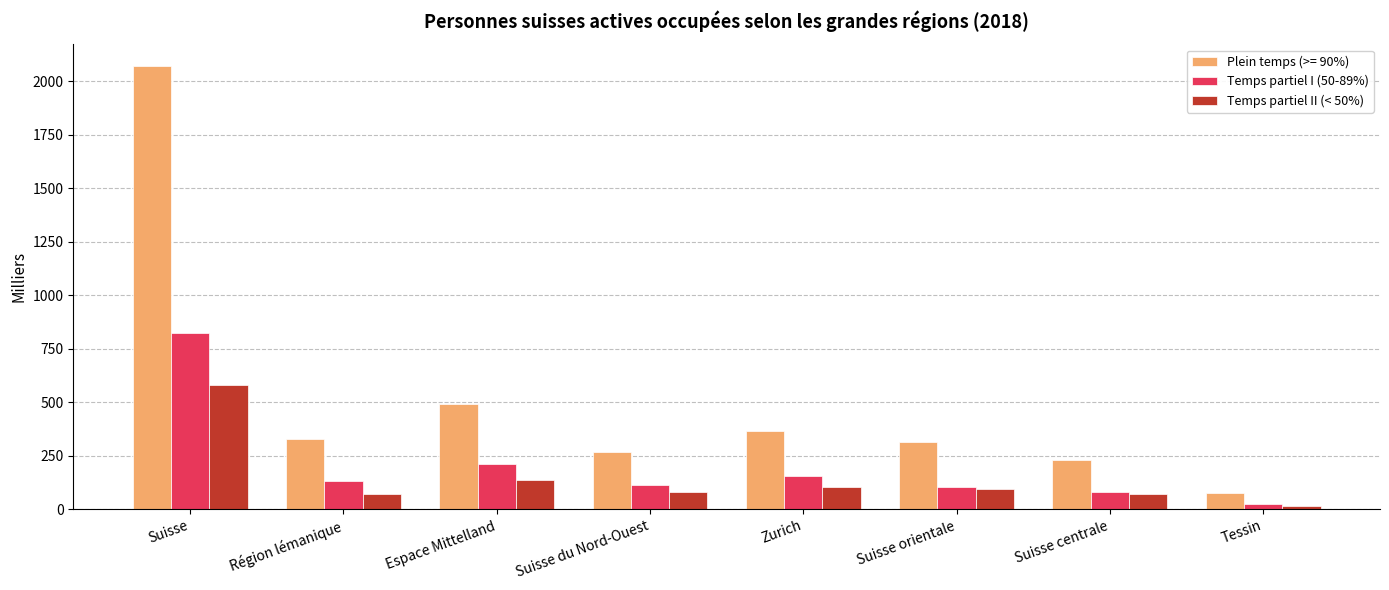

Is it true that Temps partiel II (< 50%) equals 97.0 at Suisse orientale?

True